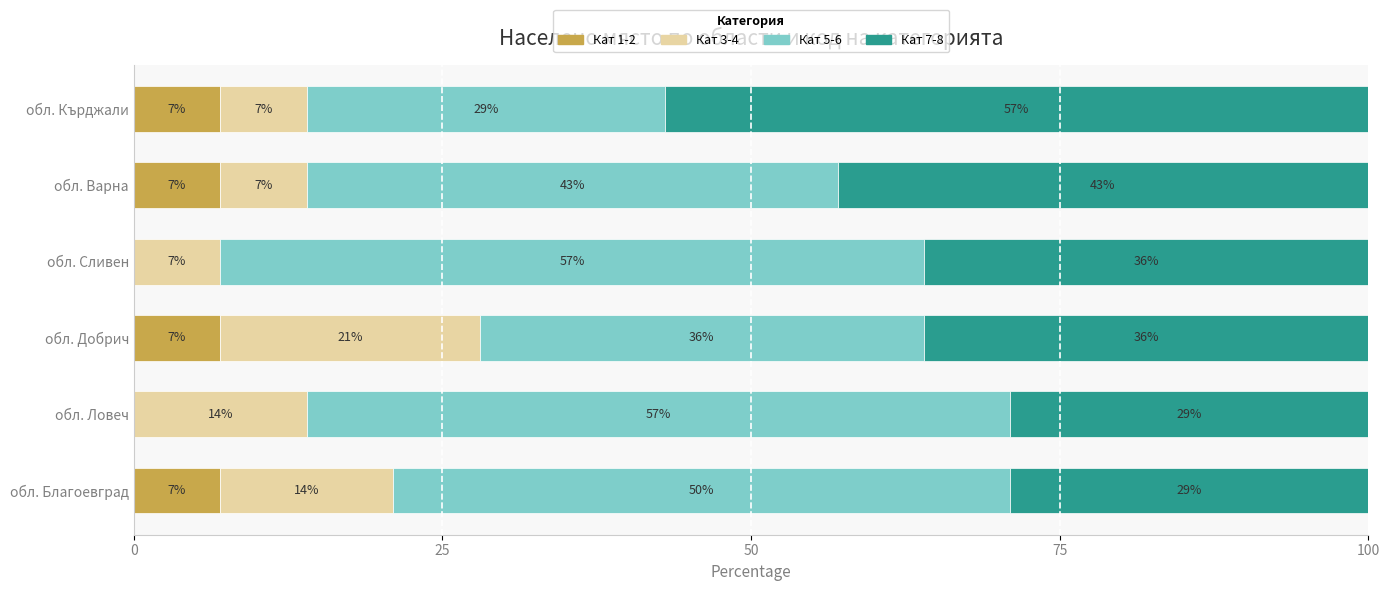

The Кат 1-2 series shows -3 at обл. Ловеч. True or false?

False